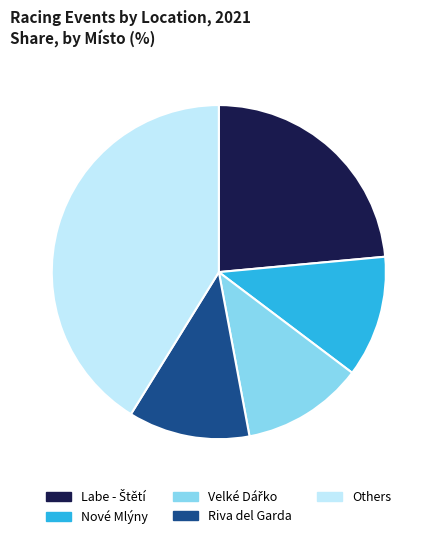

Count the number of slices in the pie.

5